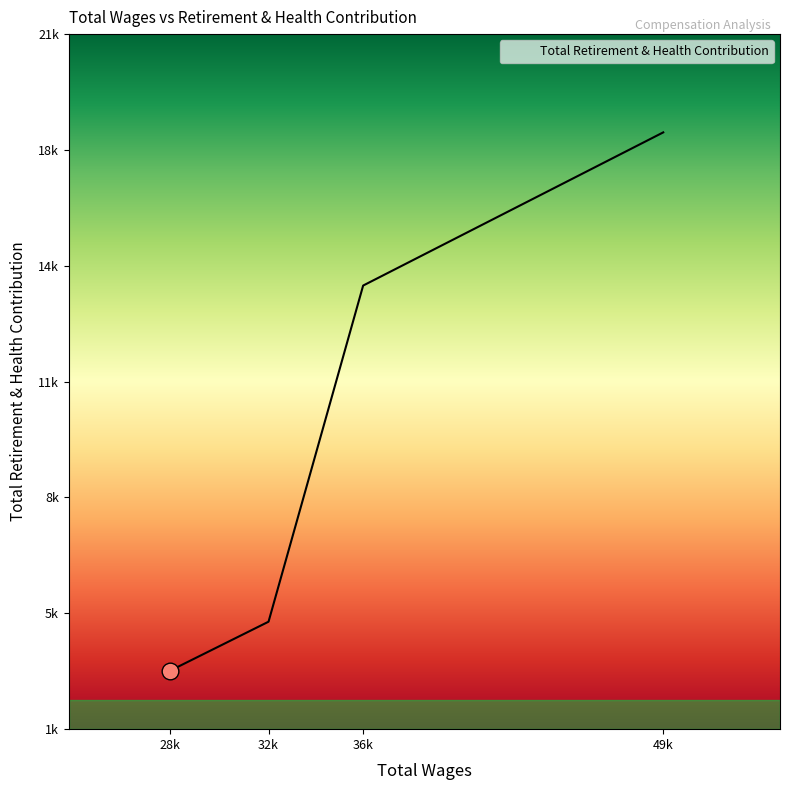

Which label corresponds to the largest value in the chart?

49k